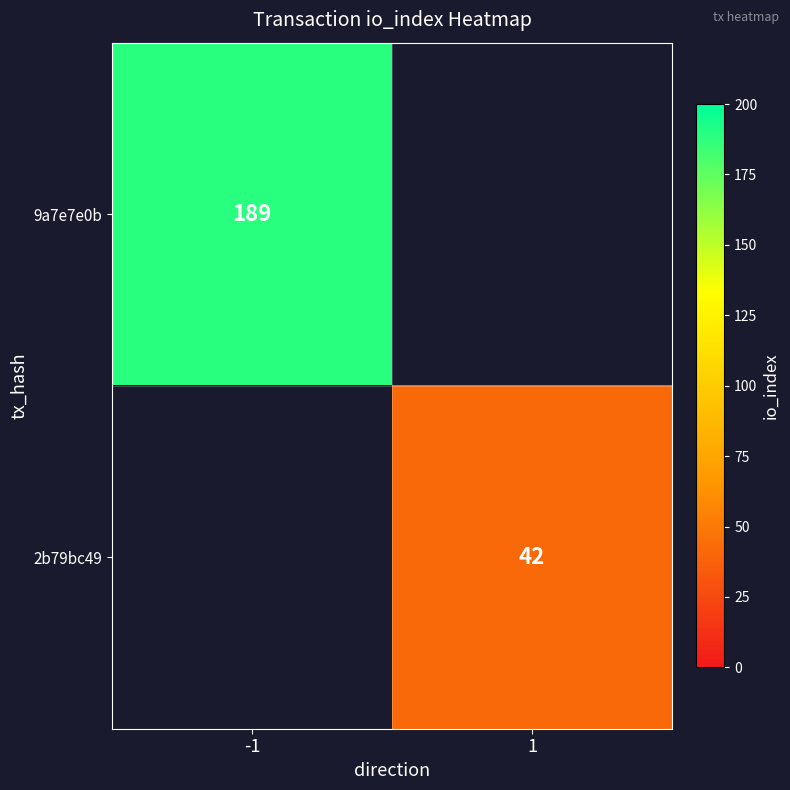

Is it true that 2b79bc49 equals 16.9 at 1?

False